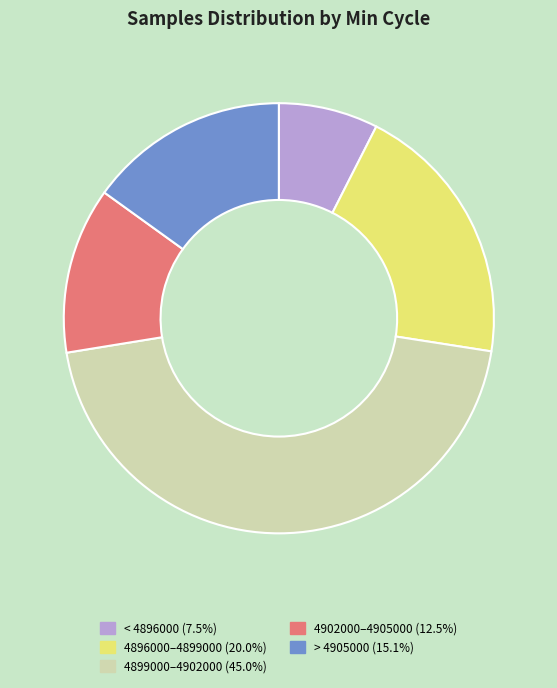

Is there any slice that represents more than half of the pie?

No